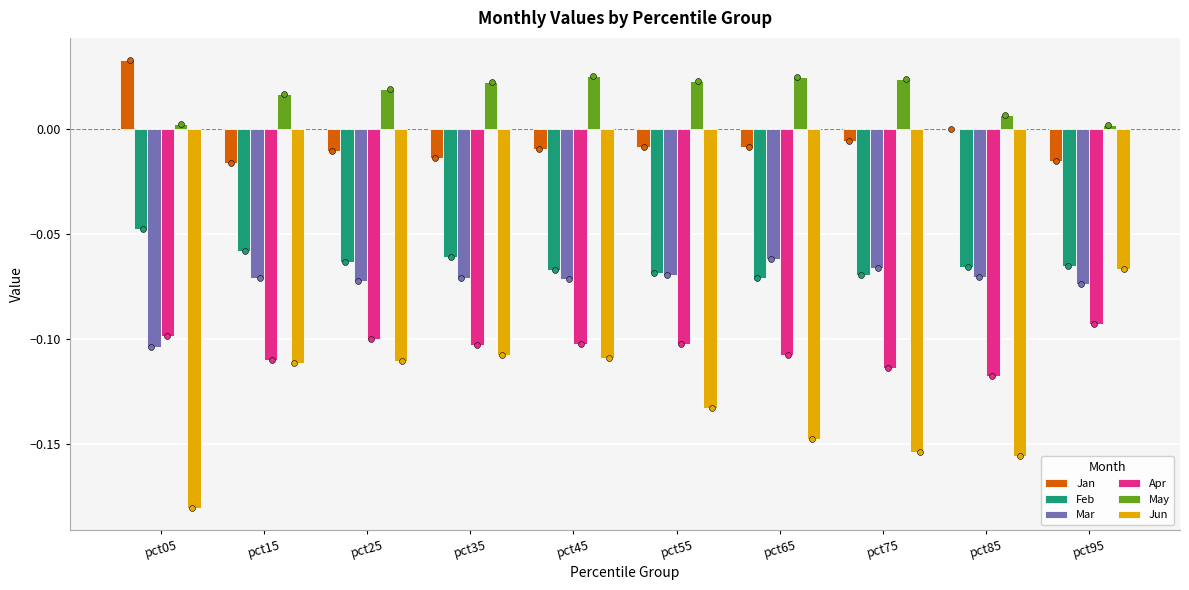

Which series reaches the maximum Y coordinate?

Jan